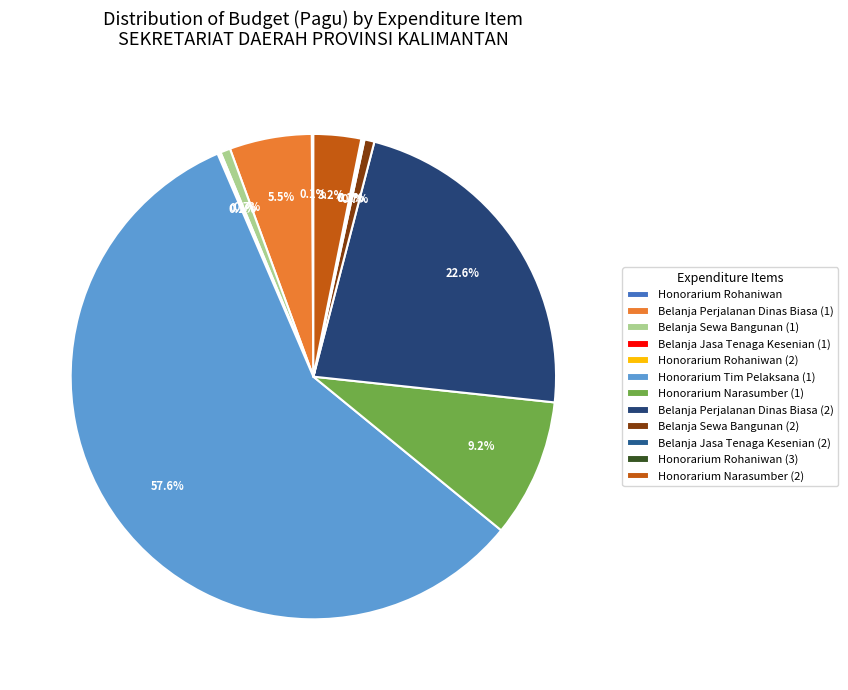

To the nearest percent, what is the difference between the Honorarium Tim Pelaksana (1) and Belanja Sewa Bangunan (2) slice percentages?

57%